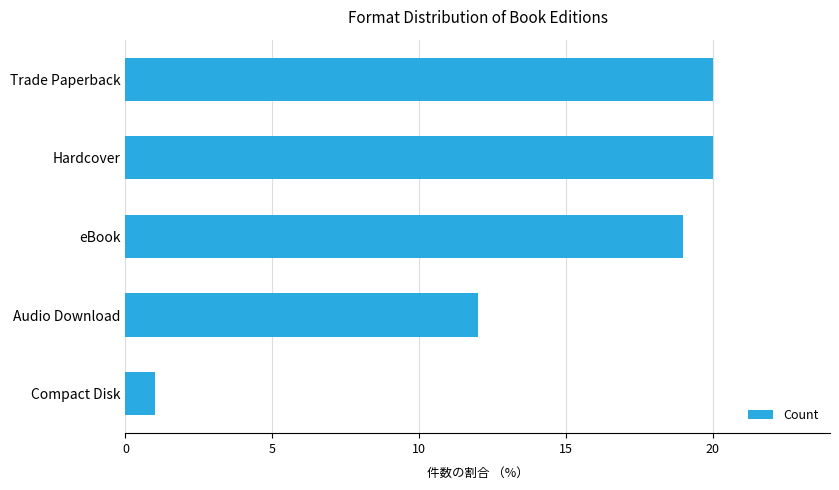

Between eBook and Trade Paperback, which is larger?

Trade Paperback